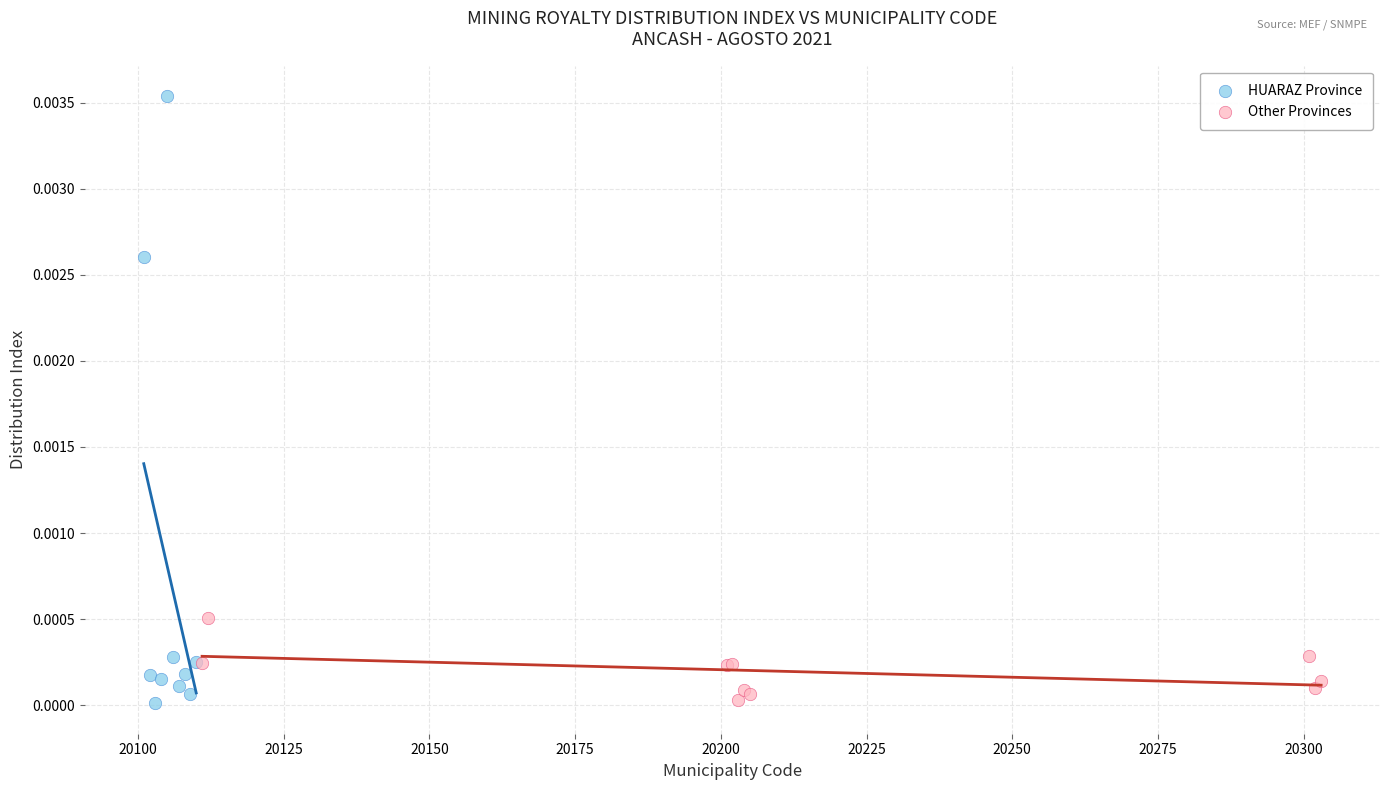

What are all the series names shown in the legend?

HUARAZ Province, Other Provinces